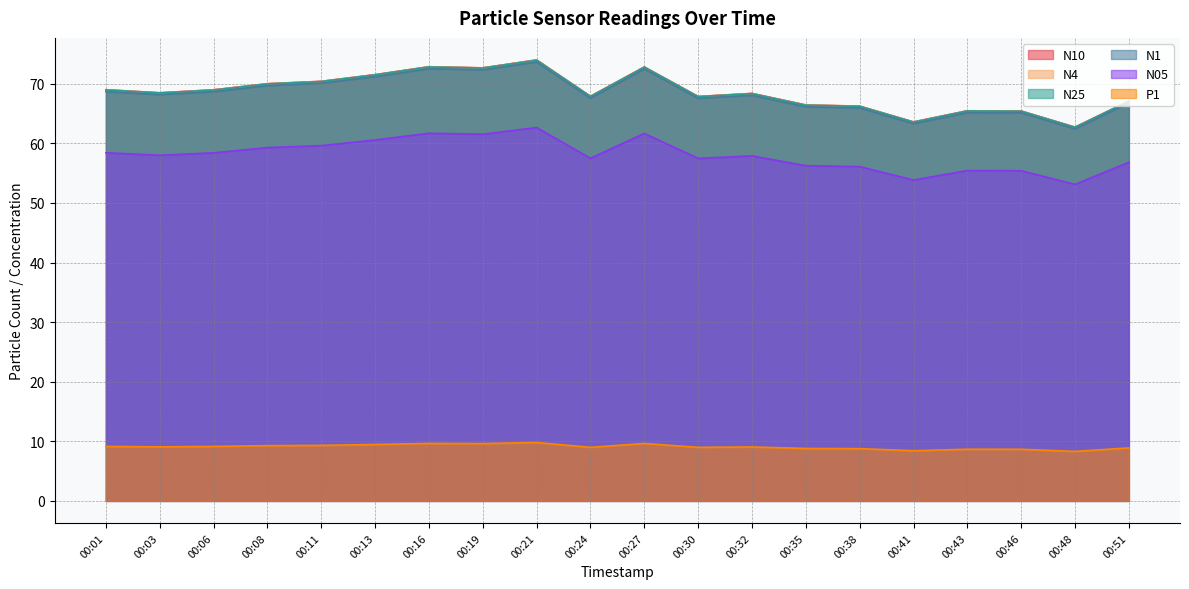

How many series are shown in this chart?

6